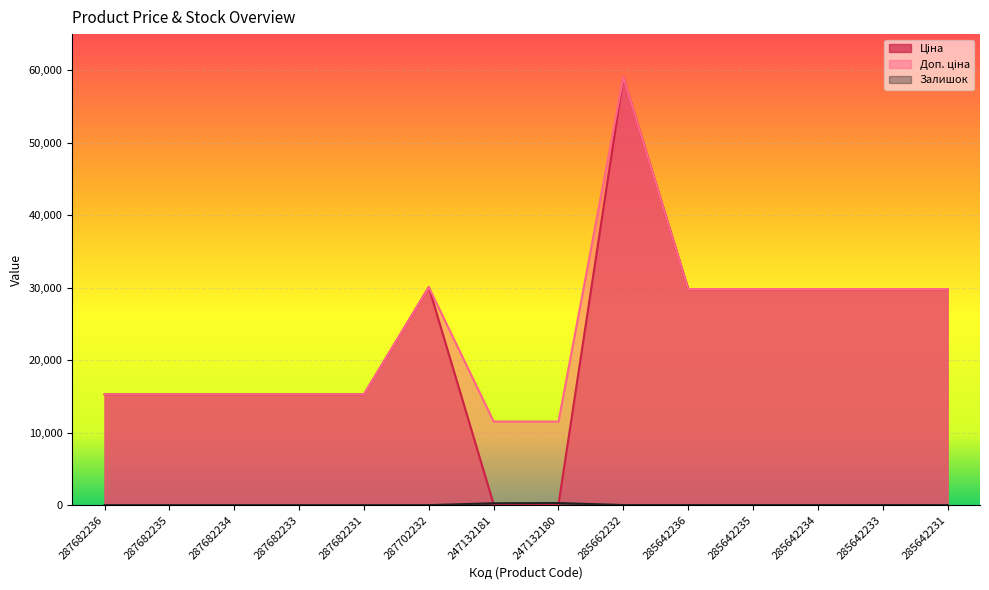

How many values in the Залишок series exceed 8?

6